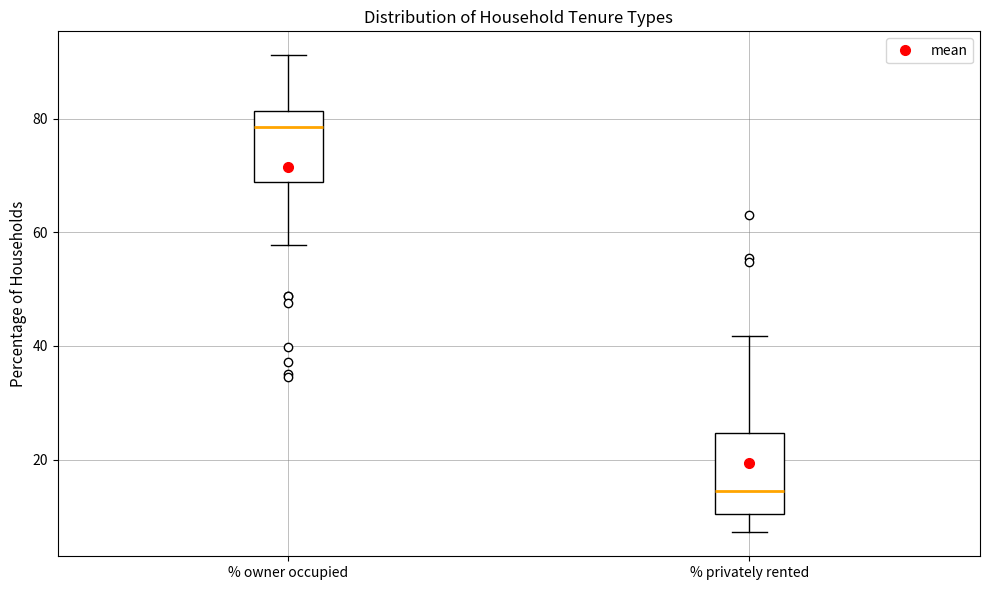

Where does the lower whisker of the box for % privately rented end on the y-axis? The values are not printed on the chart, so give them approximately, as read against the axis.

8